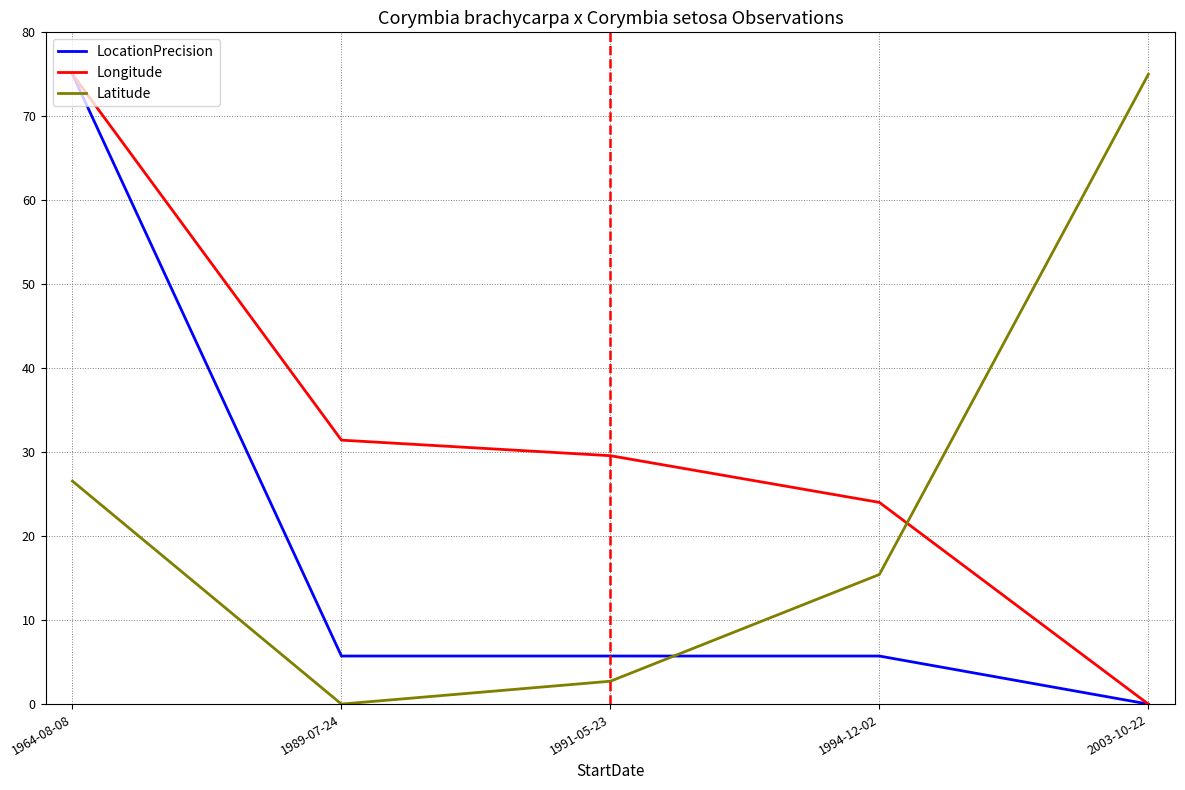

Between which two adjacent categories do Longitude and Latitude first intersect?

1994-12-02 and 2003-10-22